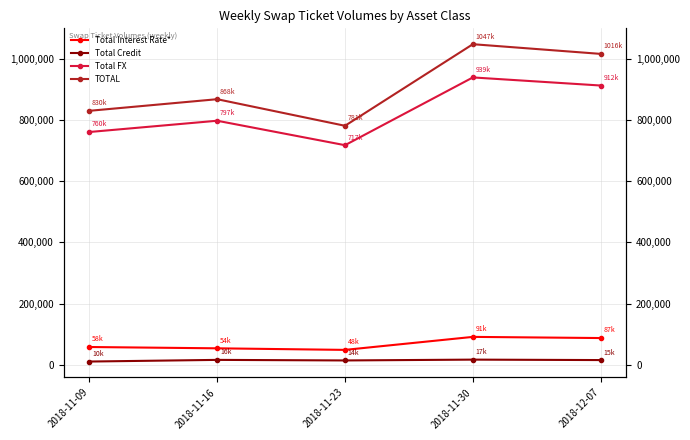

Which category has the highest value across all series?

2018-11-30